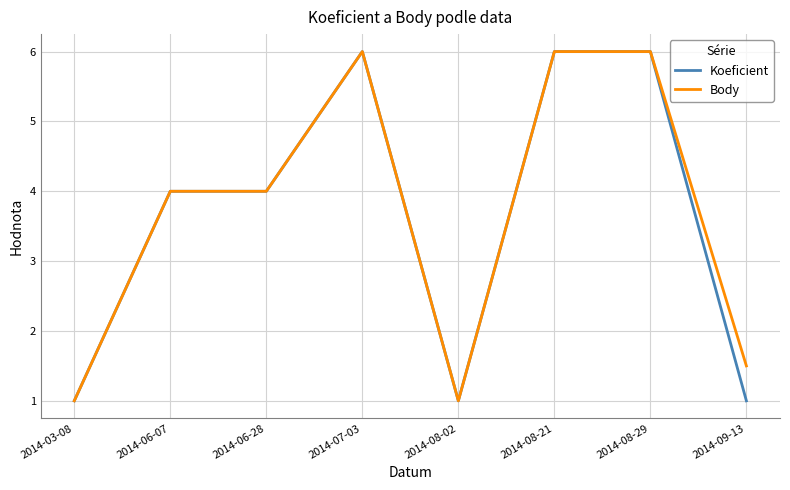

What is the smallest value displayed?

1.0